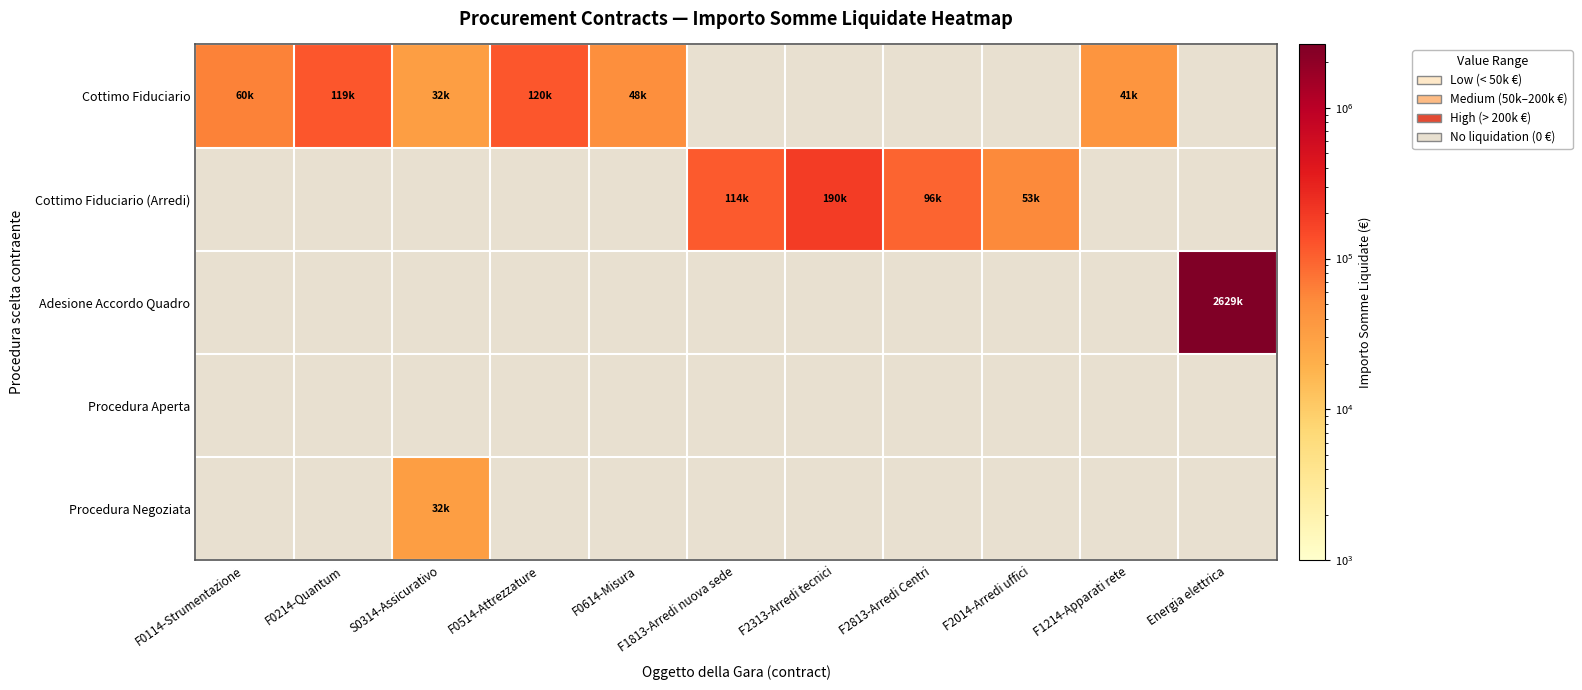

Is the value of Adesione Accordo Quadro at S0314-Assicurativo greater than the value of Cottimo Fiduciario at F0614-Misura?

No